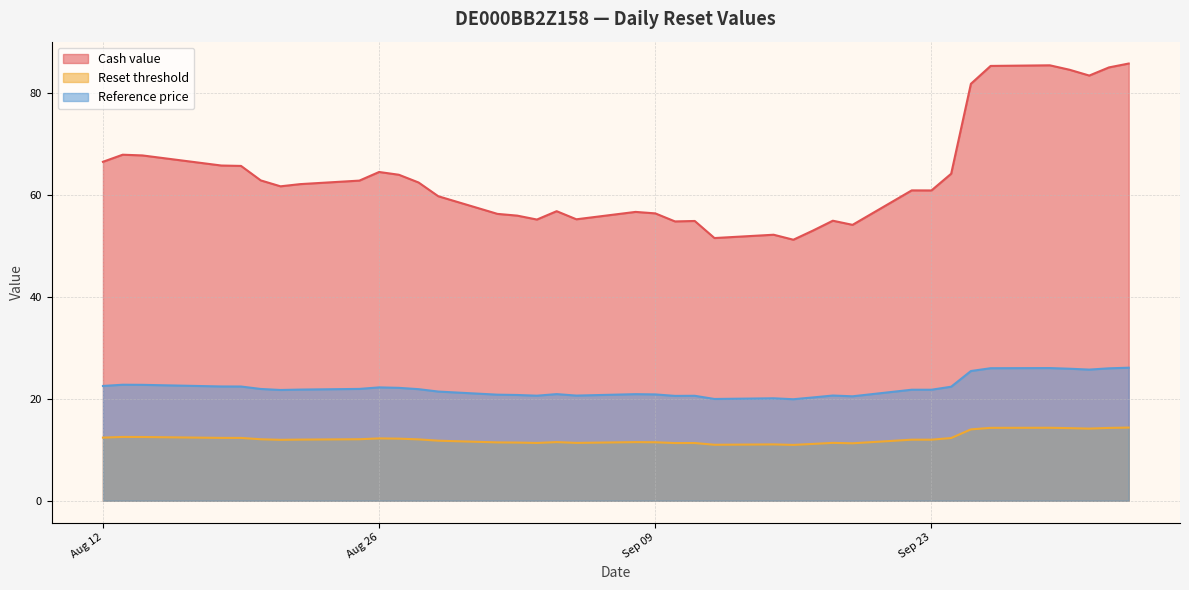

Rank the categories by Reset threshold value from highest to lowest.

2025-10-03, 2025-09-29, 2025-09-26, 2025-10-02, 2025-09-30, 2025-10-01, 2025-09-25, 2025-08-13, 2025-08-14, 2025-08-12, 2025-08-18, 2025-08-19, 2025-09-24, 2025-08-26, 2025-08-27, 2025-08-25, 2025-08-20, 2025-08-28, 2025-08-22, 2025-09-23, 2025-09-22, 2025-08-21, 2025-08-29, 2025-09-04, 2025-09-08, 2025-09-09, 2025-09-01, 2025-09-02, 2025-09-18, 2025-09-05, 2025-09-03, 2025-09-11, 2025-09-10, 2025-09-19, 2025-09-17, 2025-09-15, 2025-09-12, 2025-09-16